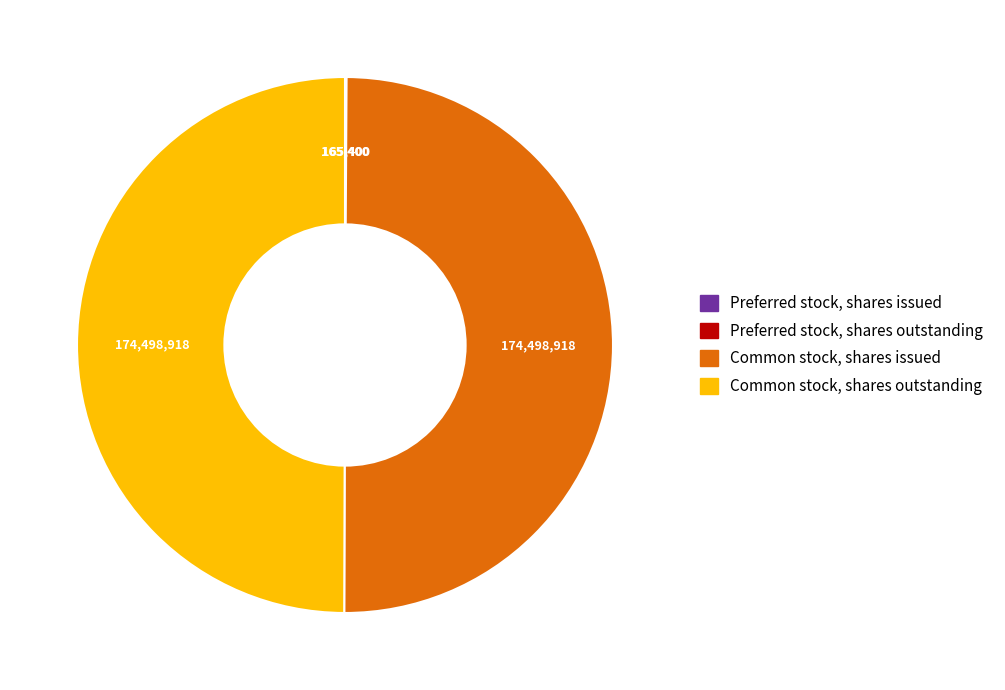

Is it true that Common stock, shares outstanding is 50% of the pie?

True